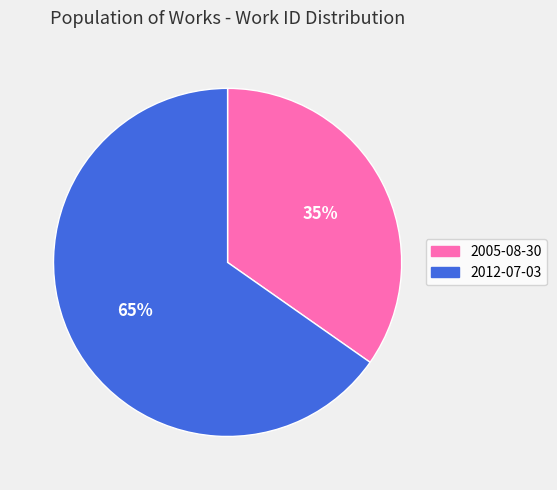

Rank the categories by value from lowest to highest.

2005-08-30, 2012-07-03